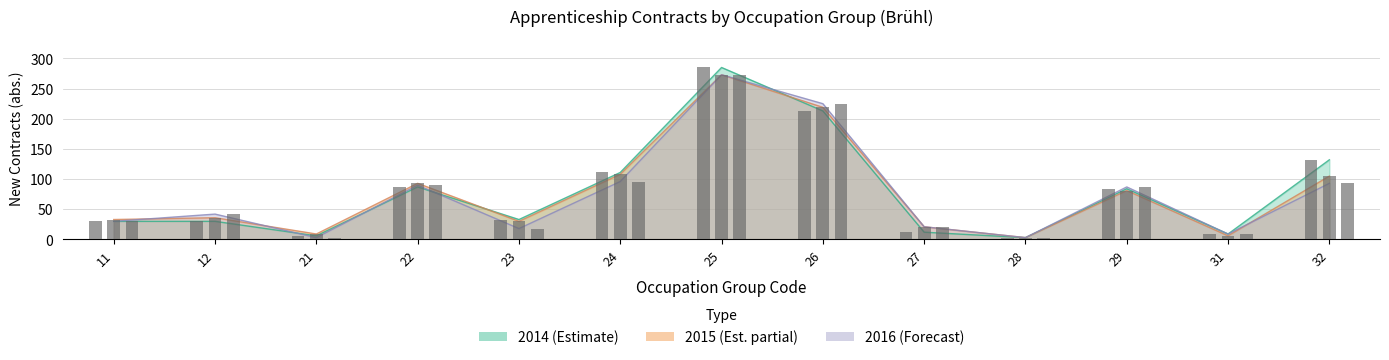

Which series has the largest total across all categories?

2014_abs